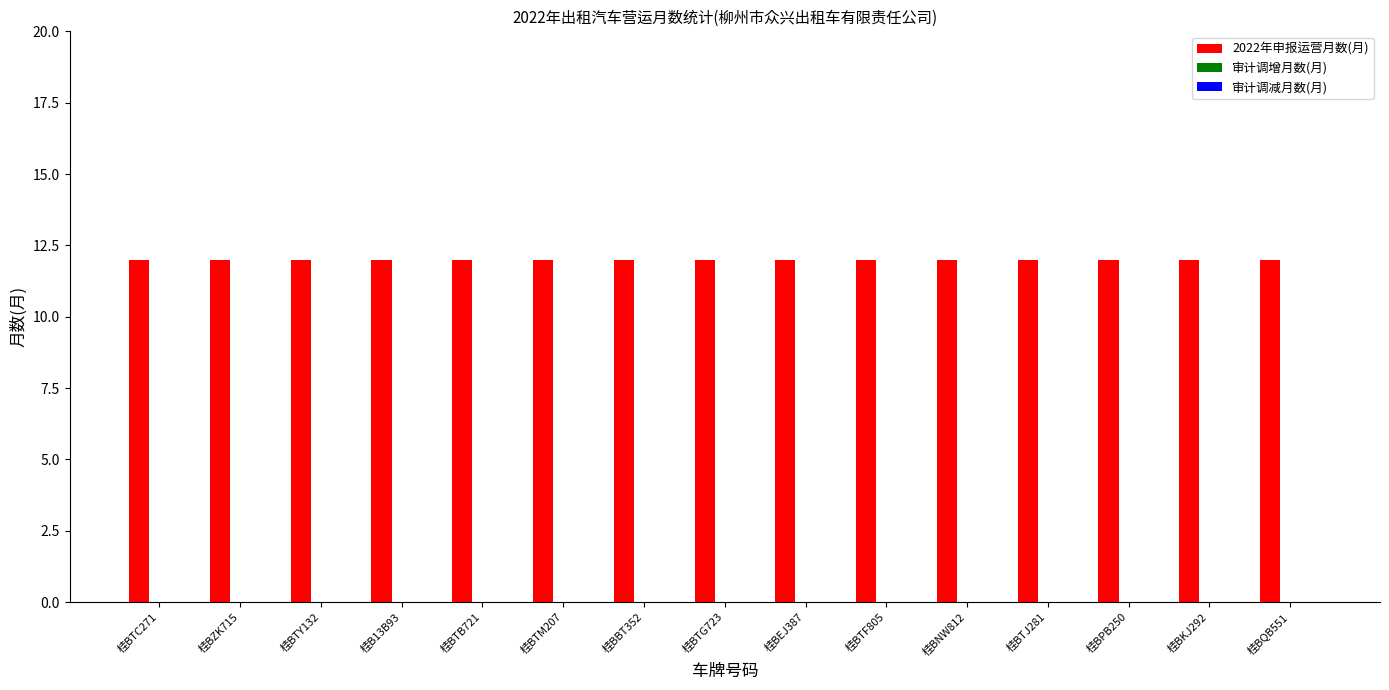

What is the difference between the highest and lowest values at 桂BTJ281?

12